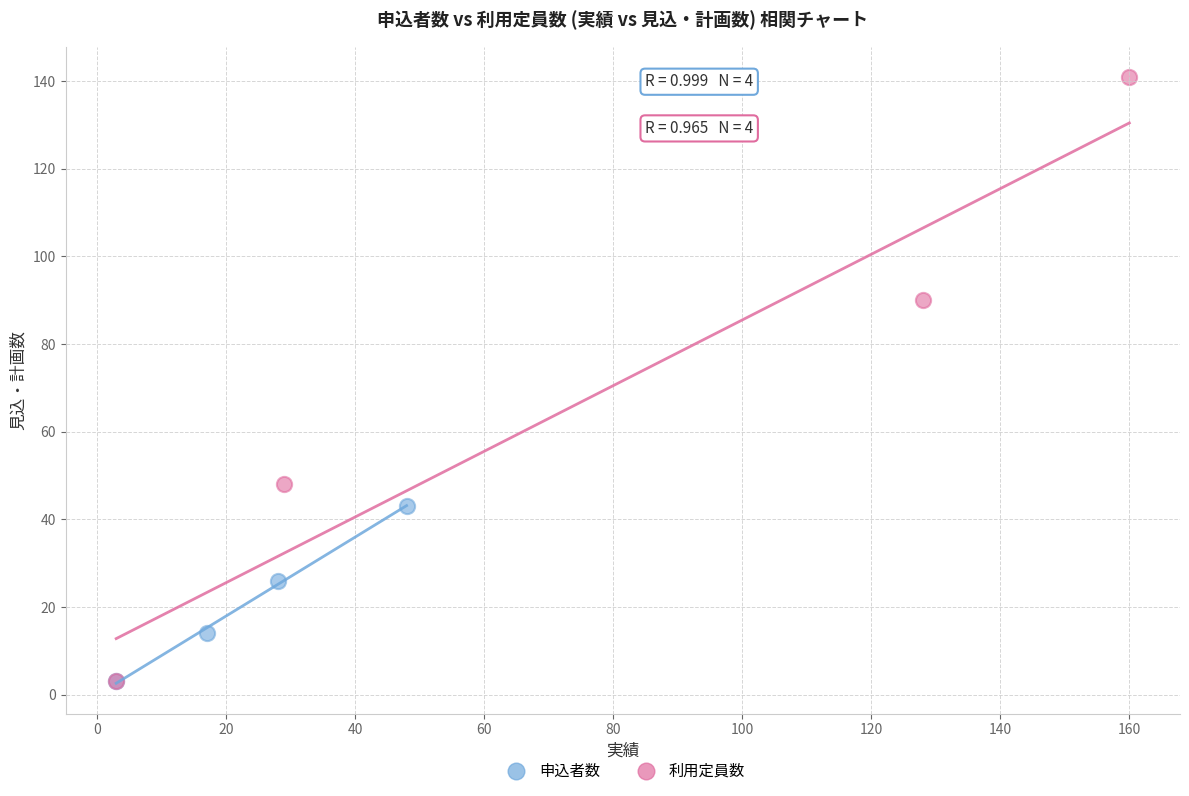

Which series contains the highest Y value?

利用定員数